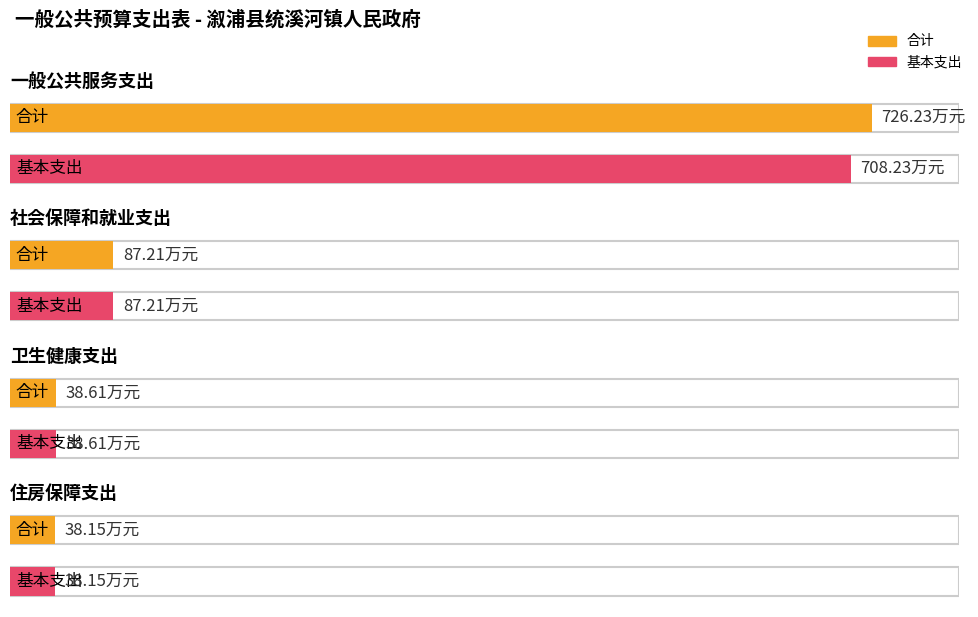

What is the sum of the 合计 values at 住房保障支出 and 社会保障和就业支出?

125.4